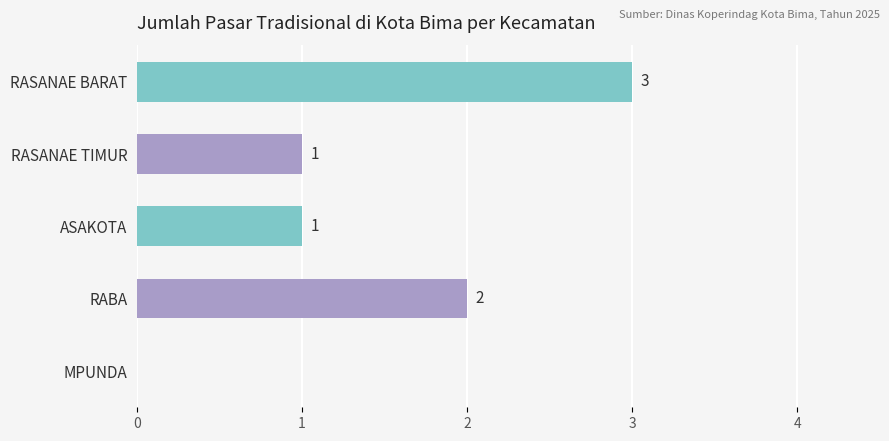

Count the number of data series in this chart.

1